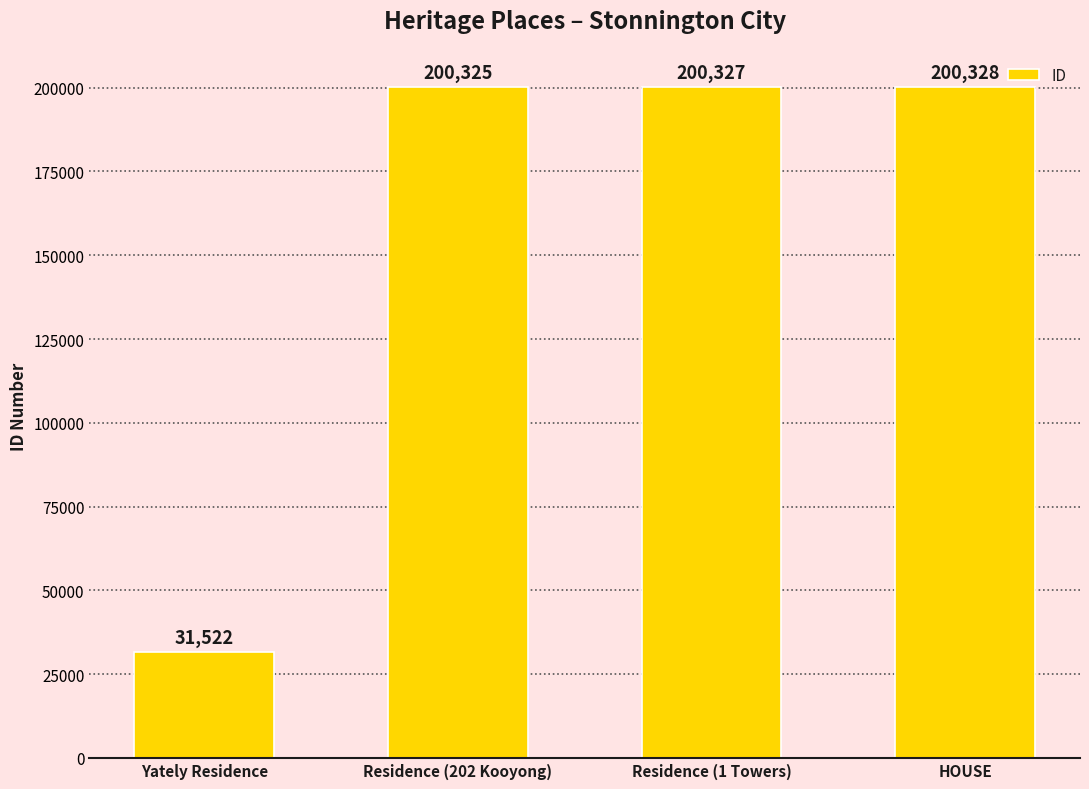

What is the label of the 4th bar from the left?

HOUSE